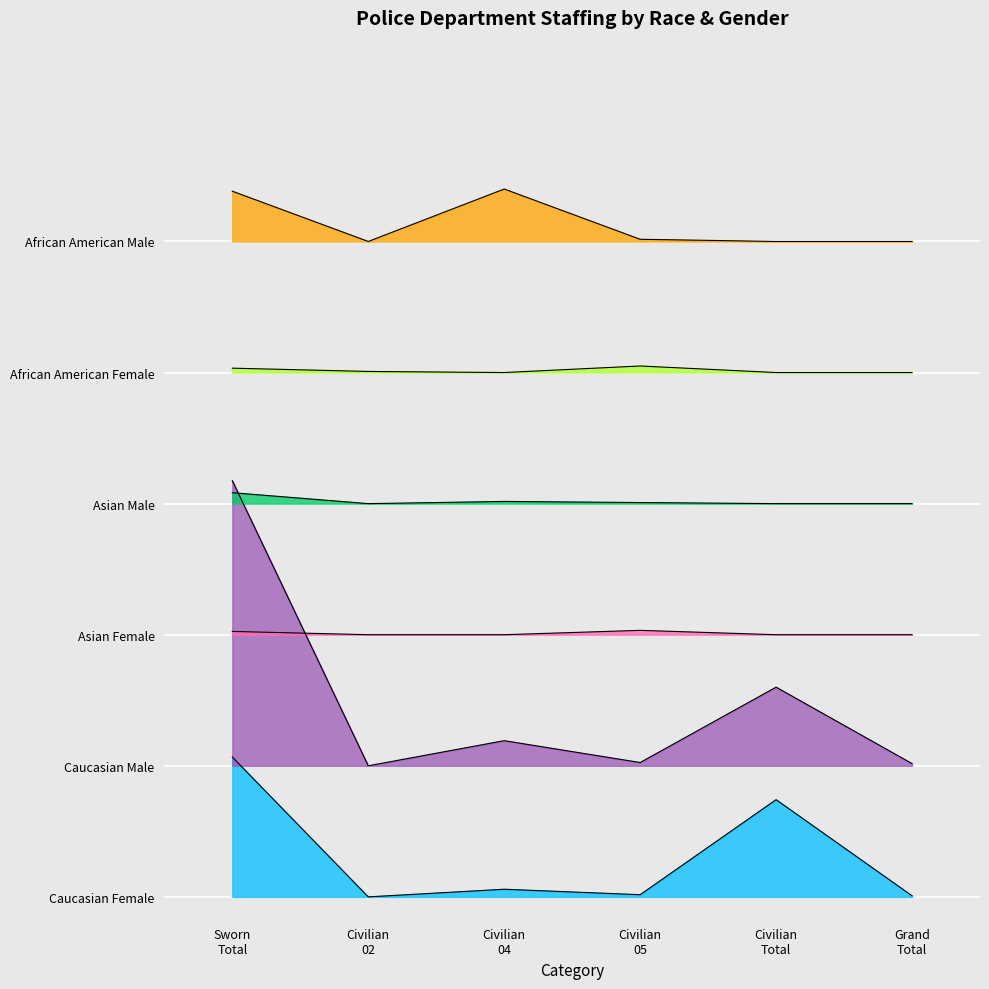

What is the maximum value shown in the chart?

648